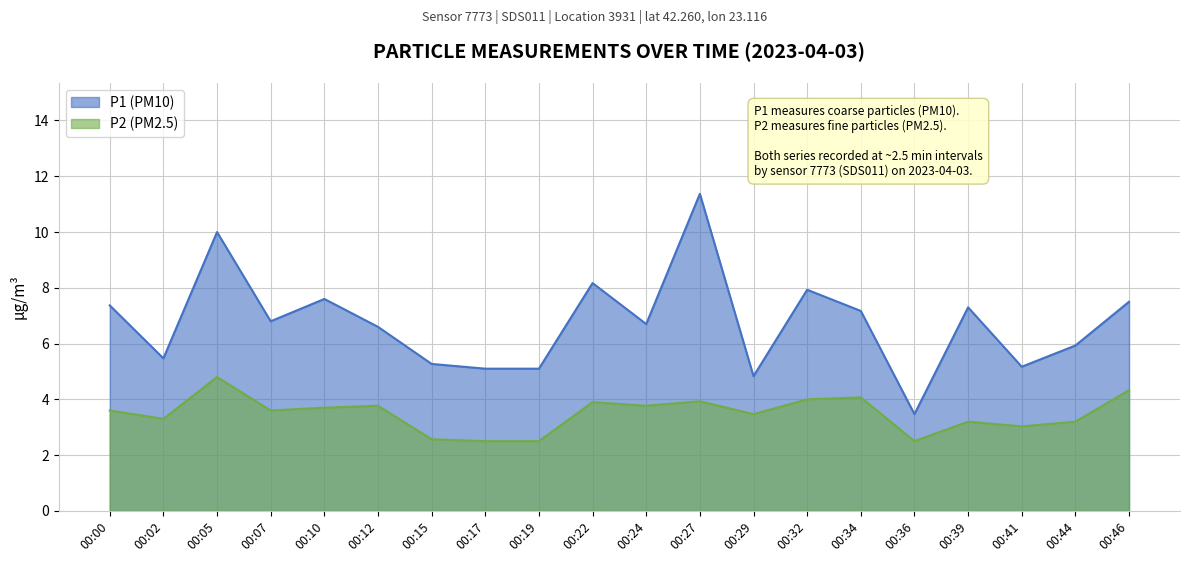

List the series in order of their overall mean, highest first.

P1, P2